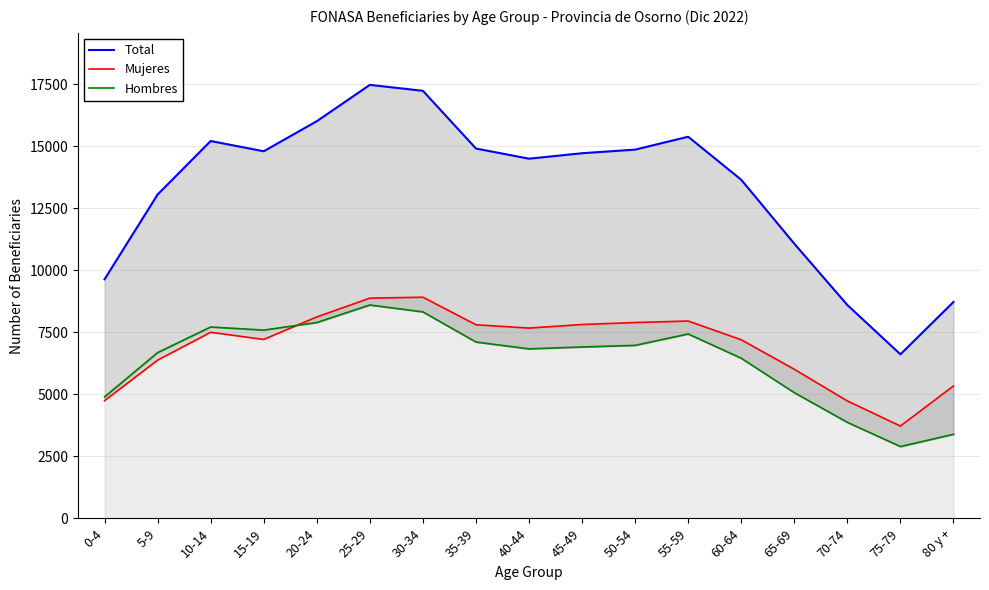

At which category does Hombres reach its first local peak?

10-14